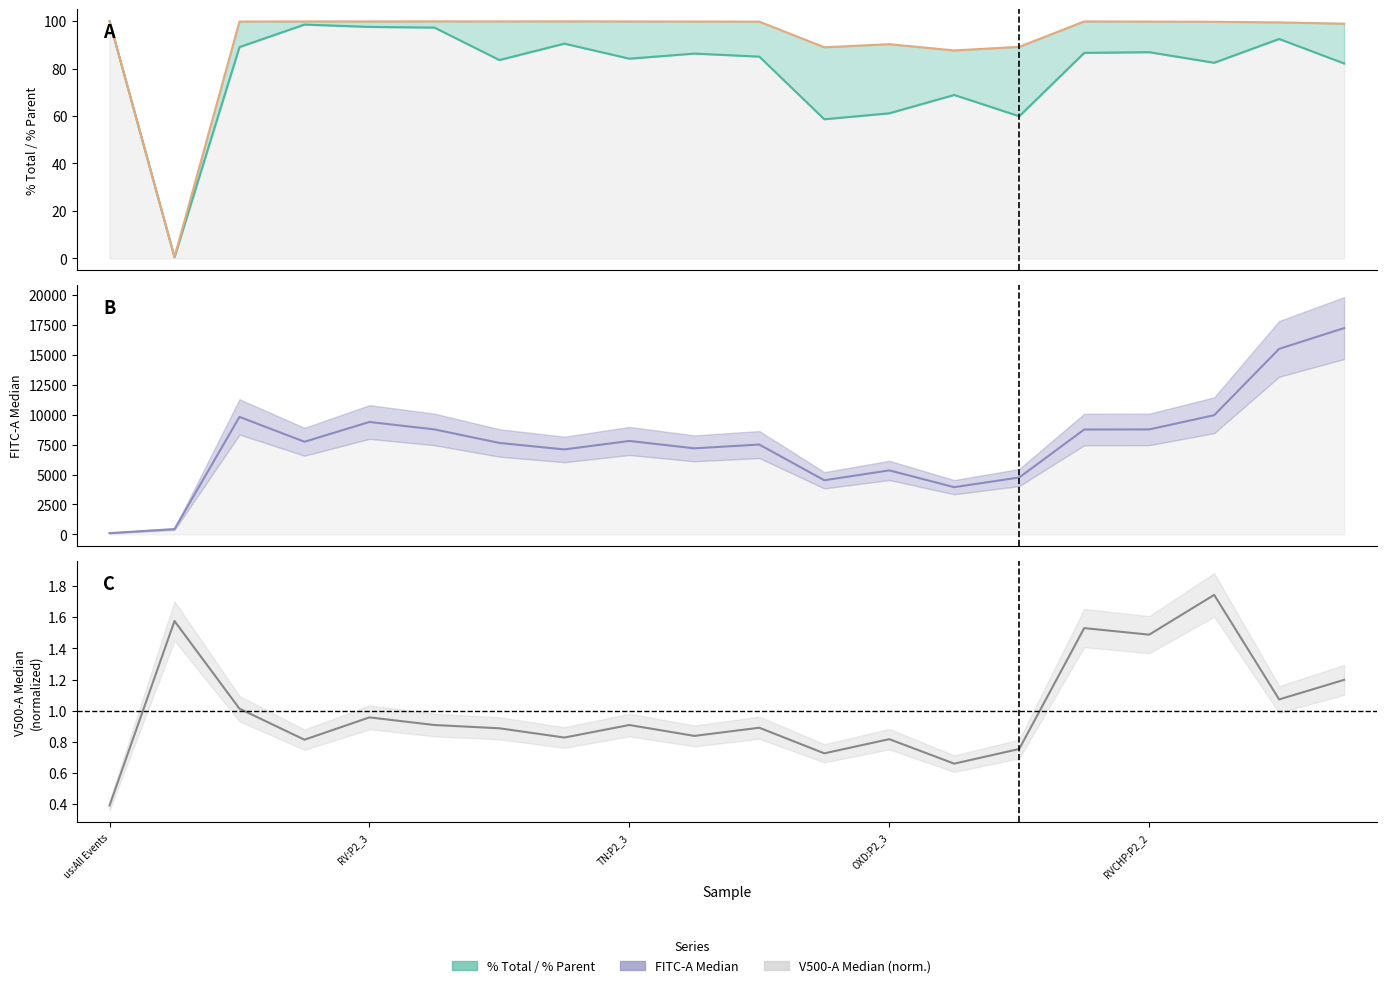

How many interior local valleys does the % Parent series have?

4